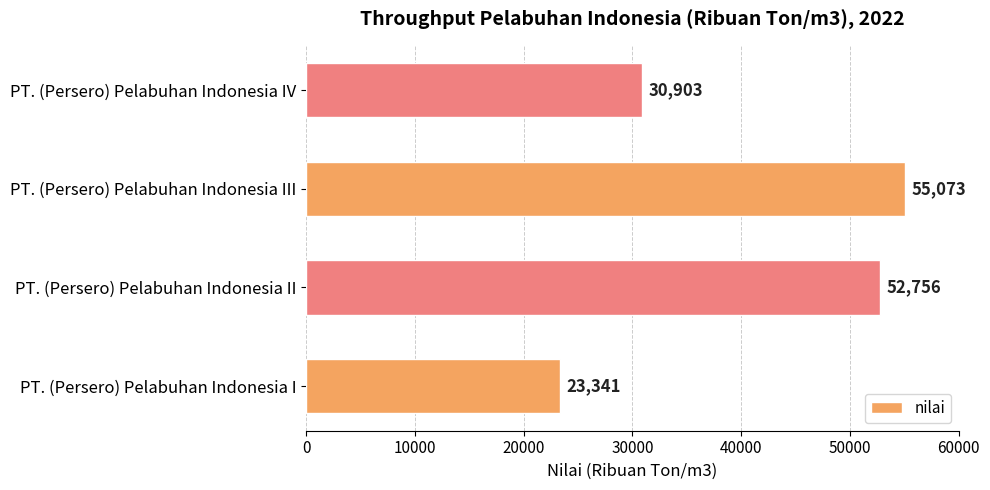

Which category has the highest value across all series?

PT. (Persero) Pelabuhan Indonesia III